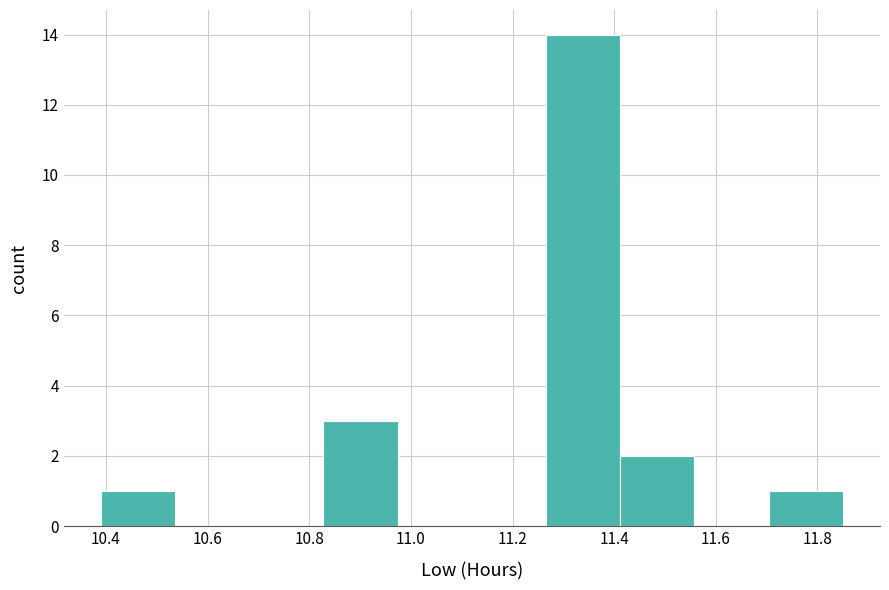

What is the height of the bar covering 11.266 to 11.412 on the x-axis? Neither the bar edges nor the heights are printed on the chart, so give them approximately, as read against the axes.

14